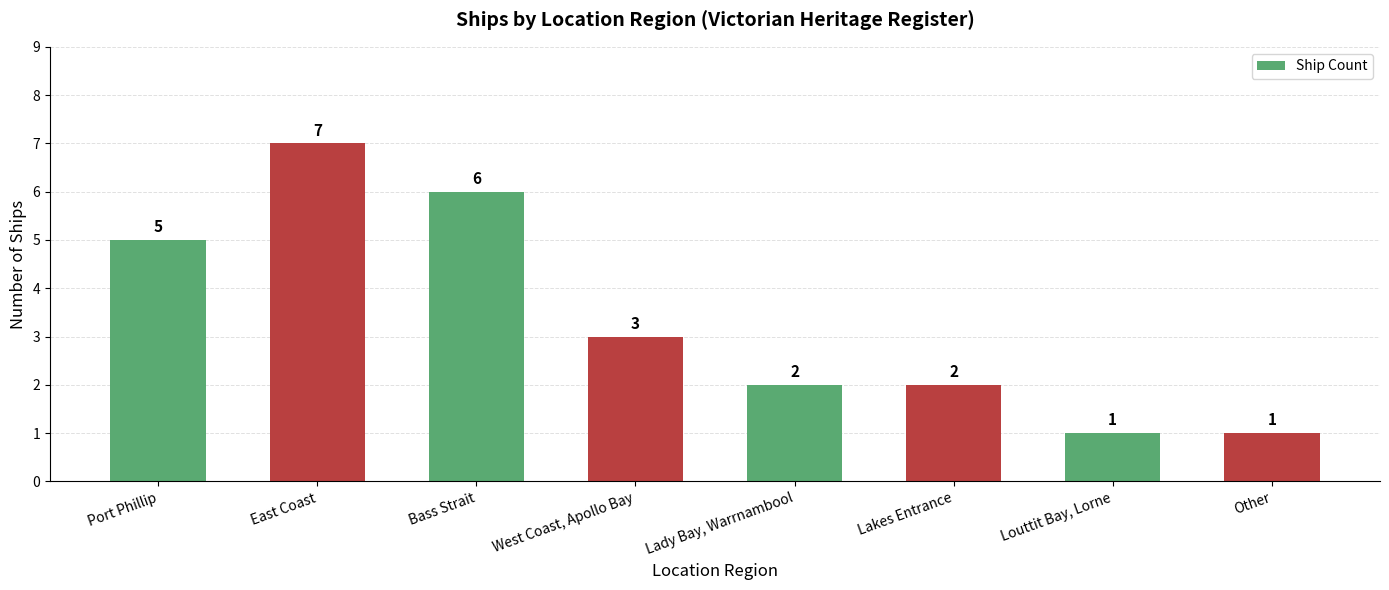

The chart shows a value of 7 at Port Phillip. True or false?

False